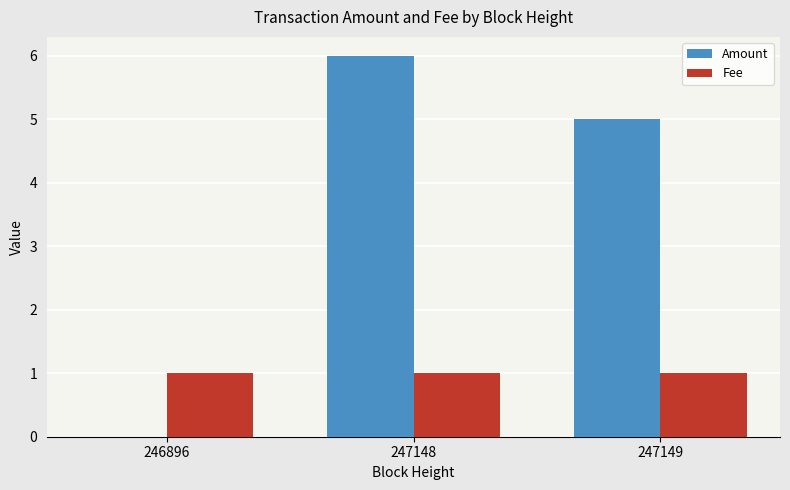

True or false: Amount has a value of 5 at 247149.

True